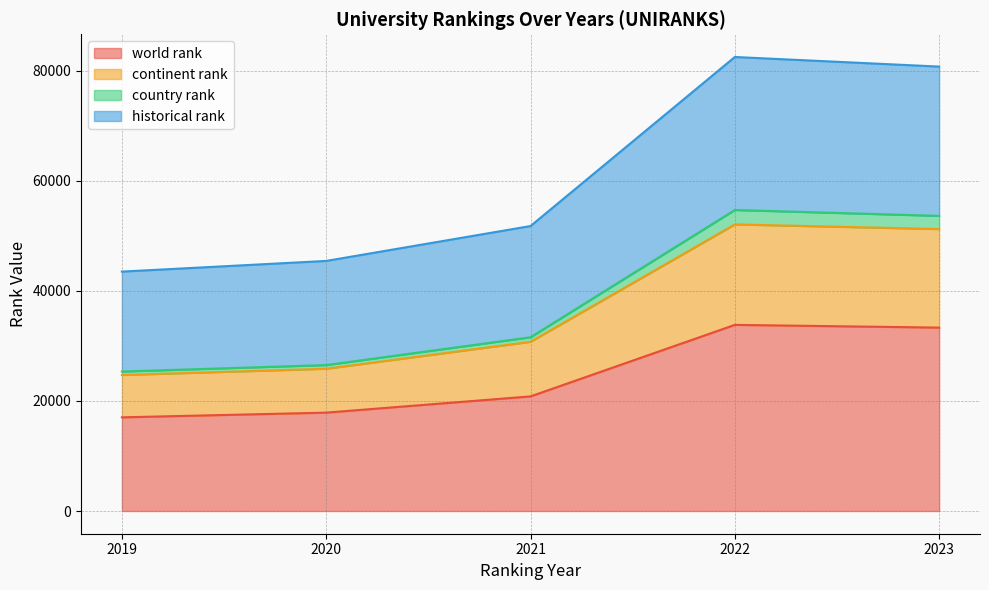

Read the historical rank value at 2020, to the nearest 50.

18900